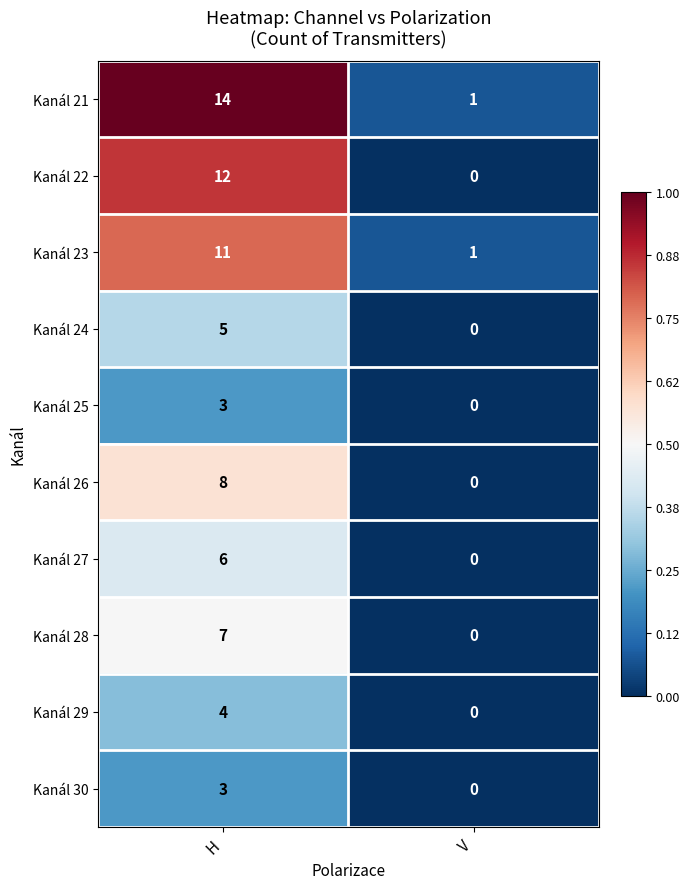

Is it true that Kanál 22 equals -8 at V?

False